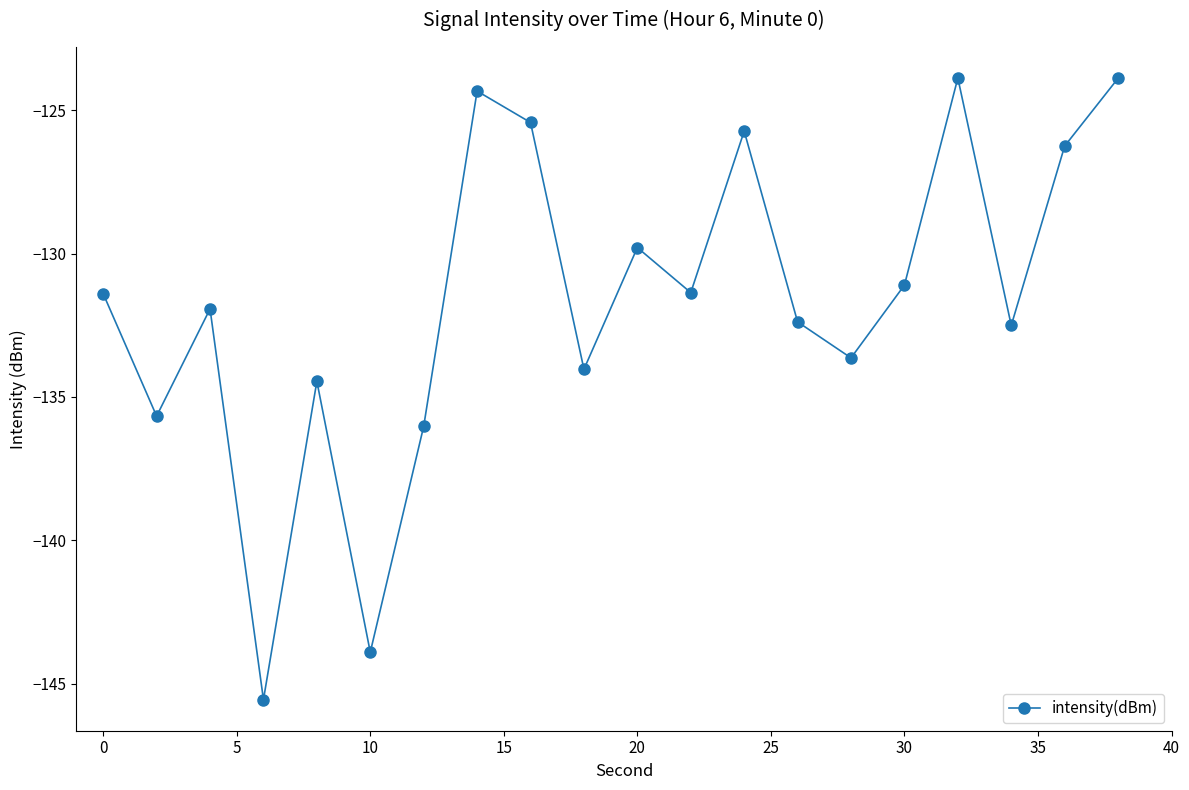

What is the minimum value shown in the chart?

-145.6